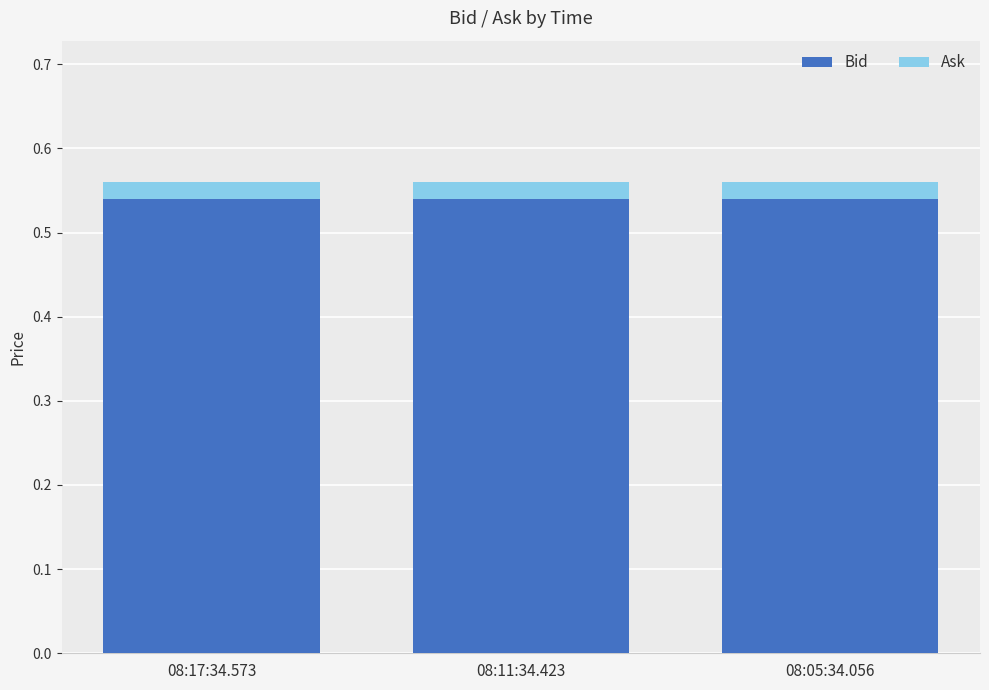

The value of Bid at 08:11:34.423 is 0.4. True or false?

False